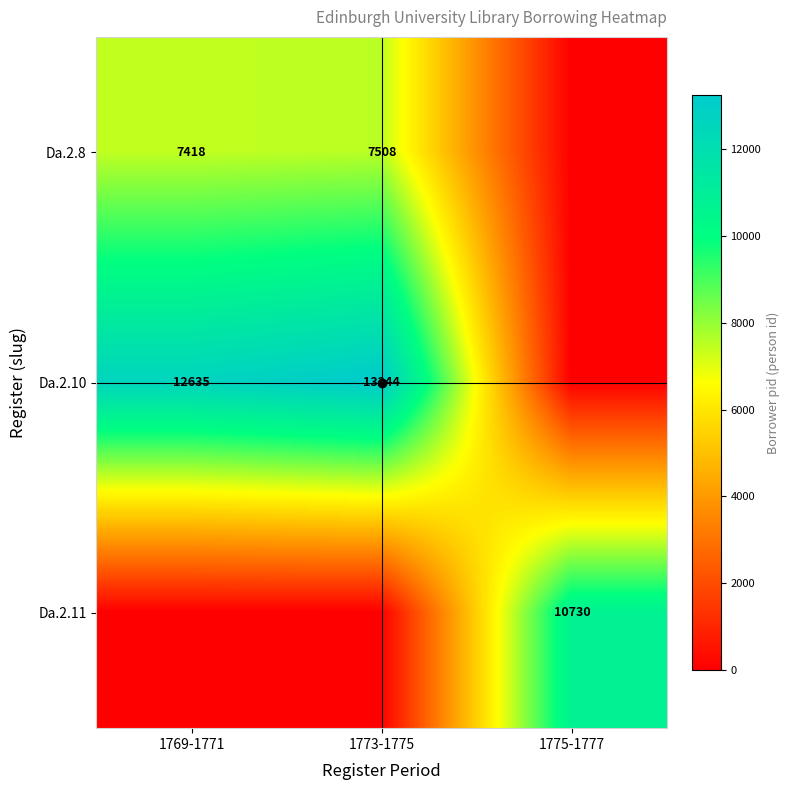

The Da.2.8 series shows 10957 at 1769-1771. True or false?

False